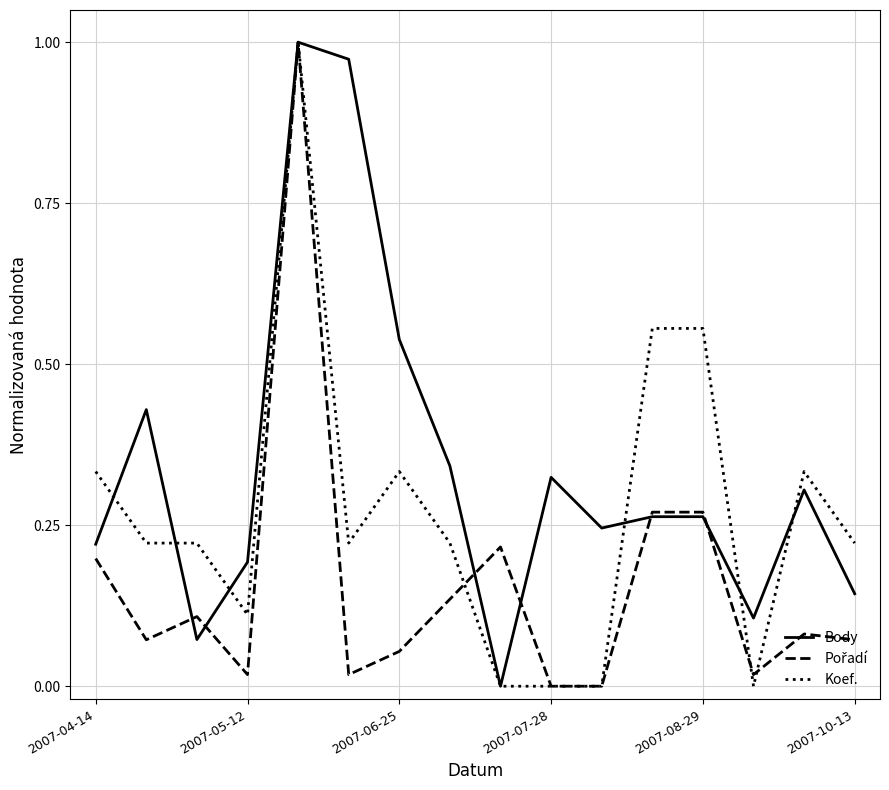

Count the number of categories in the chart.

16